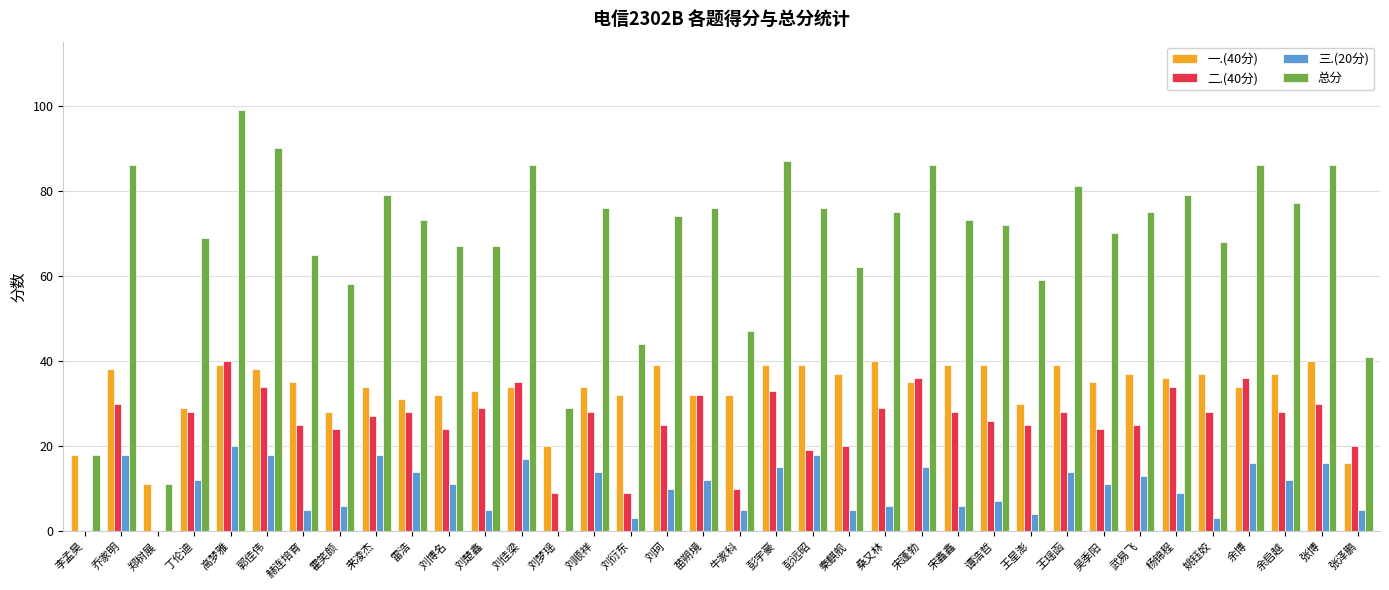

What value does the 三.(20分) series have at 刘衍东, to the nearest 5?

5